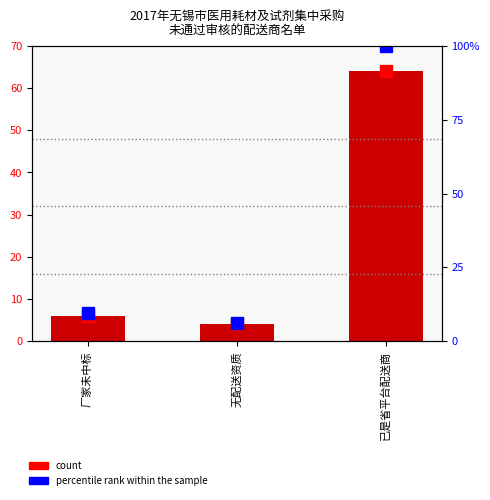

What are all the series names shown in the legend?

count, percentile rank within the sample